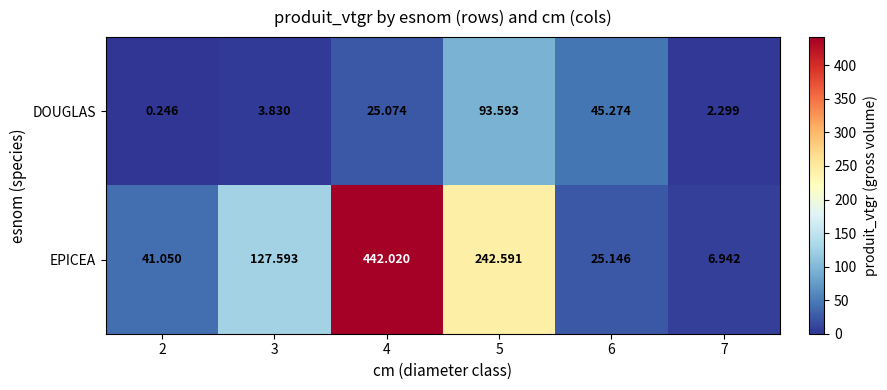

Rank the series by their average value, from highest to lowest.

EPICEA, DOUGLAS